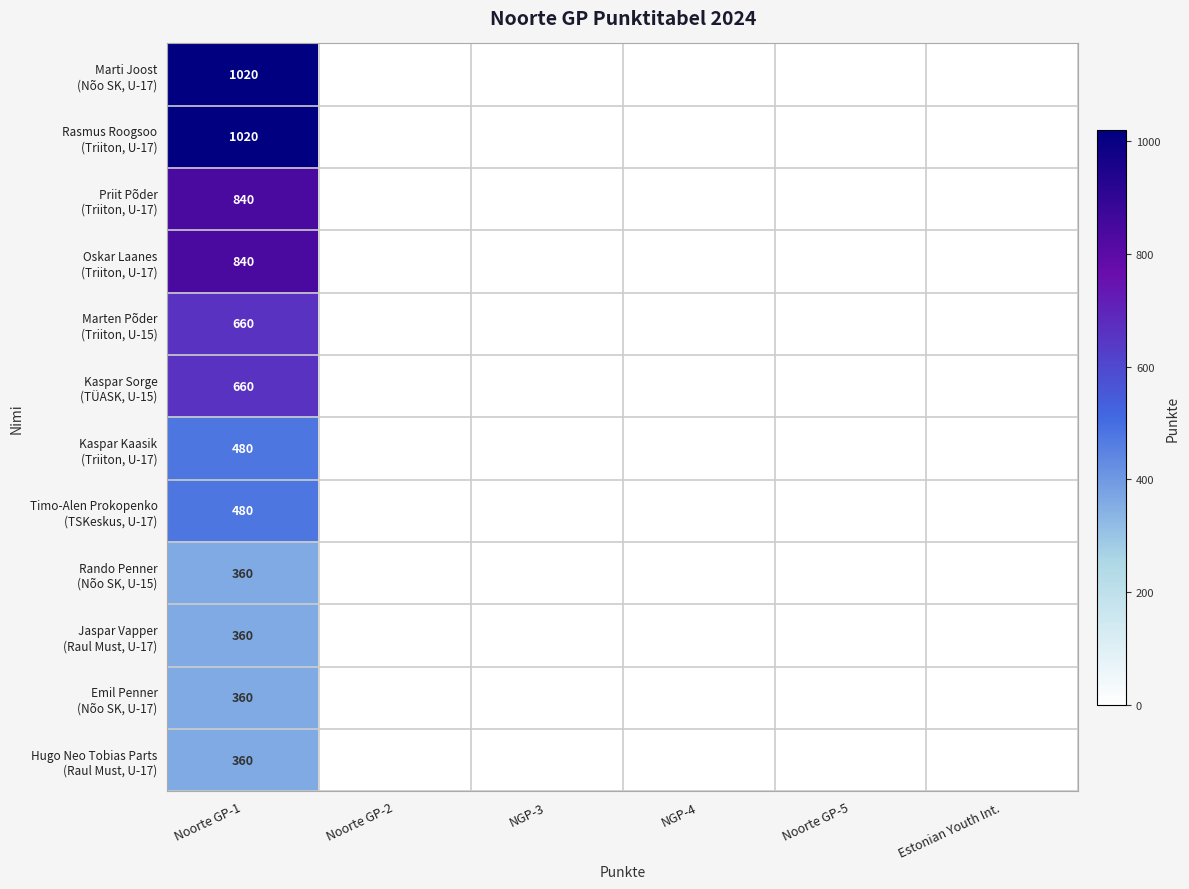

What is the average value of the Kaspar Sorge (TÜASK, U-15) series?

110